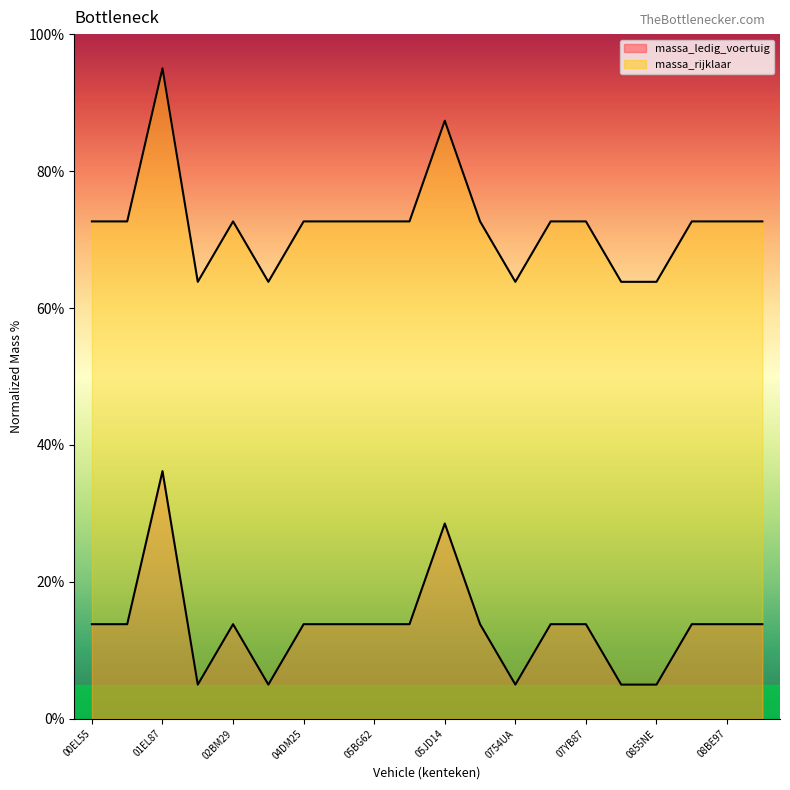

What are all the series names shown in the legend?

massa_ledig_voertuig, massa_rijklaar